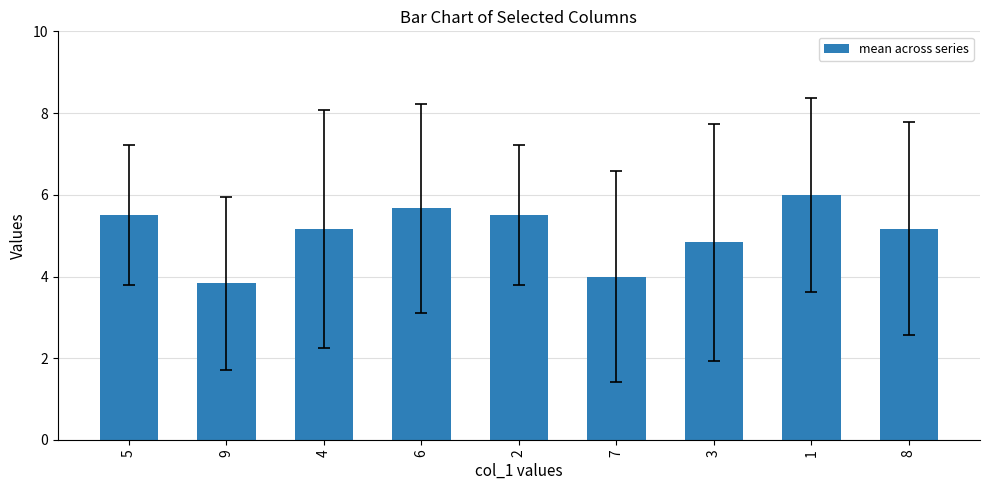

Where does the data first go above 5?

5